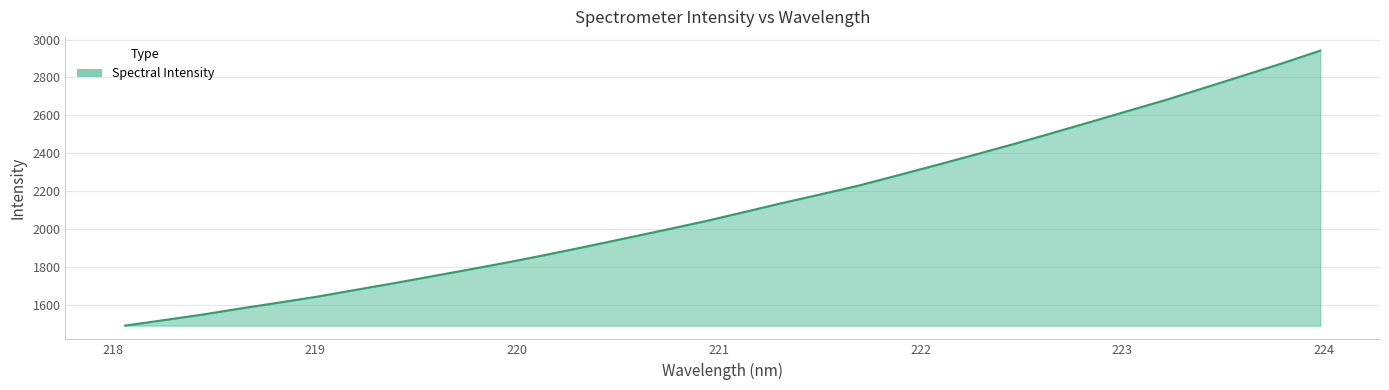

What is the maximum value shown in the chart?

2941.8